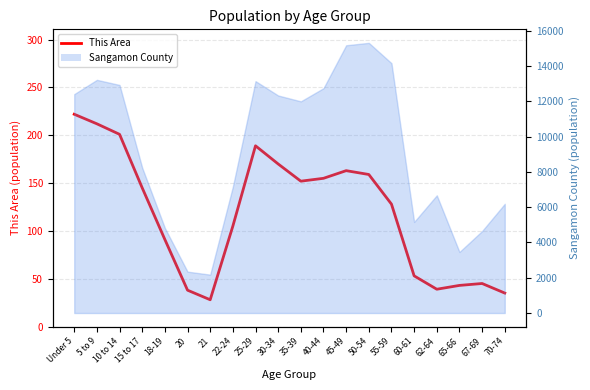

At which label is the value closest to 125?

55-59